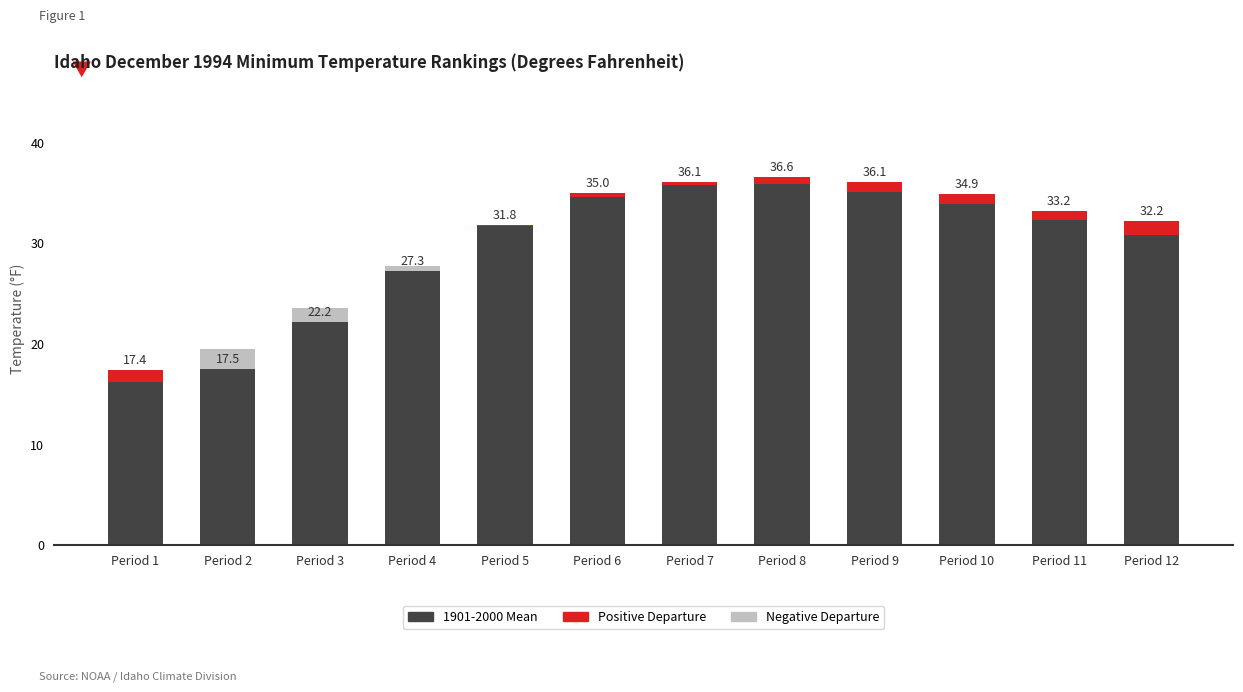

Between Period 7 and Period 11, which series saw the biggest shift?

1901-2000 Mean